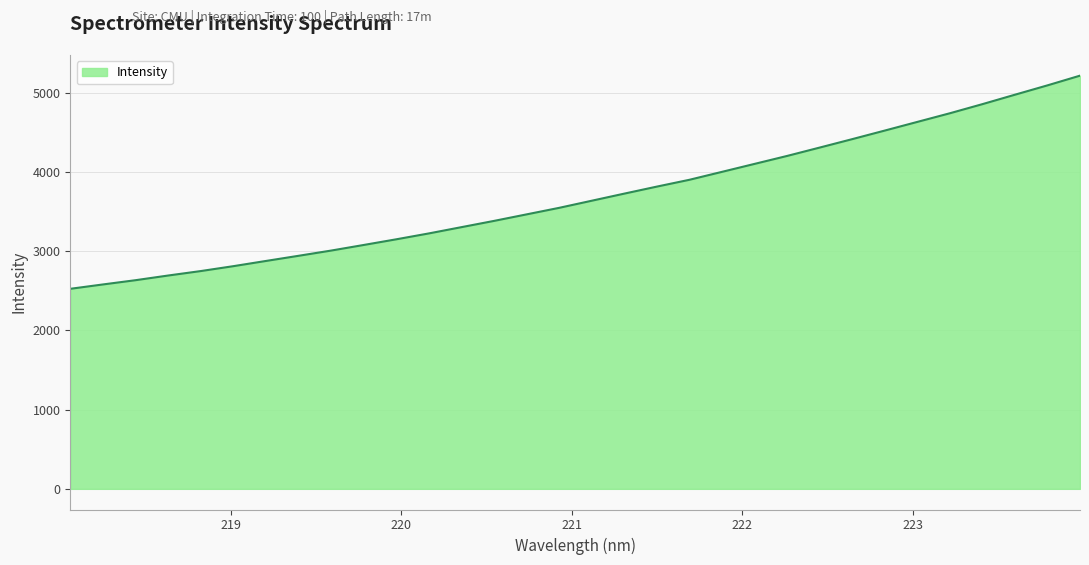

What is the difference between the maximum and minimum values?

2691.4